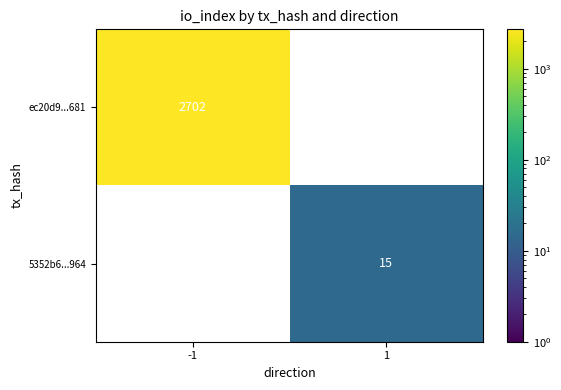

What is the maximum value shown in the chart?

2702